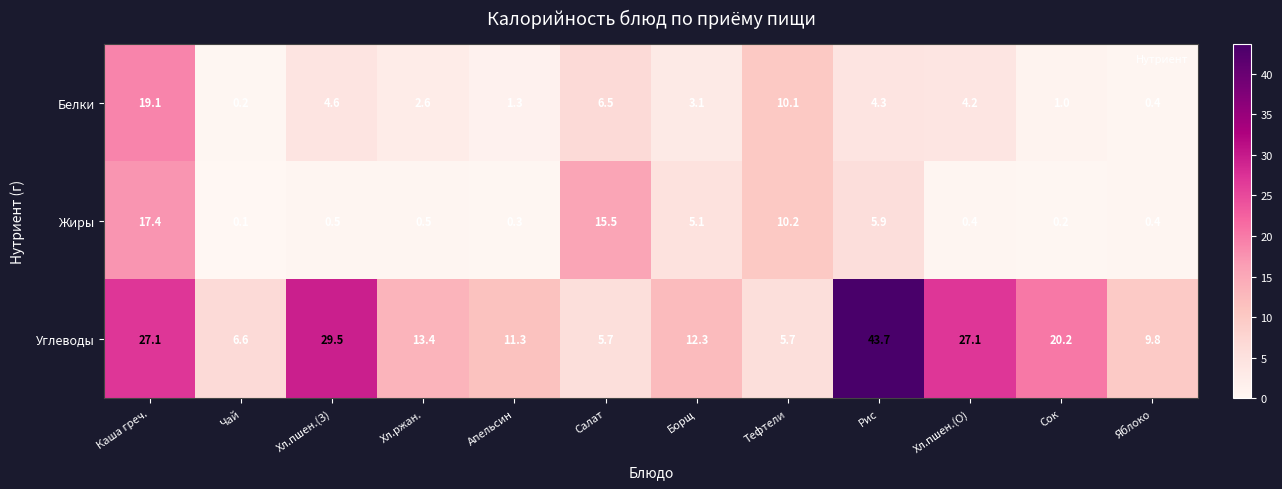

Where does the Белки series first go above 4?

Каша греч.